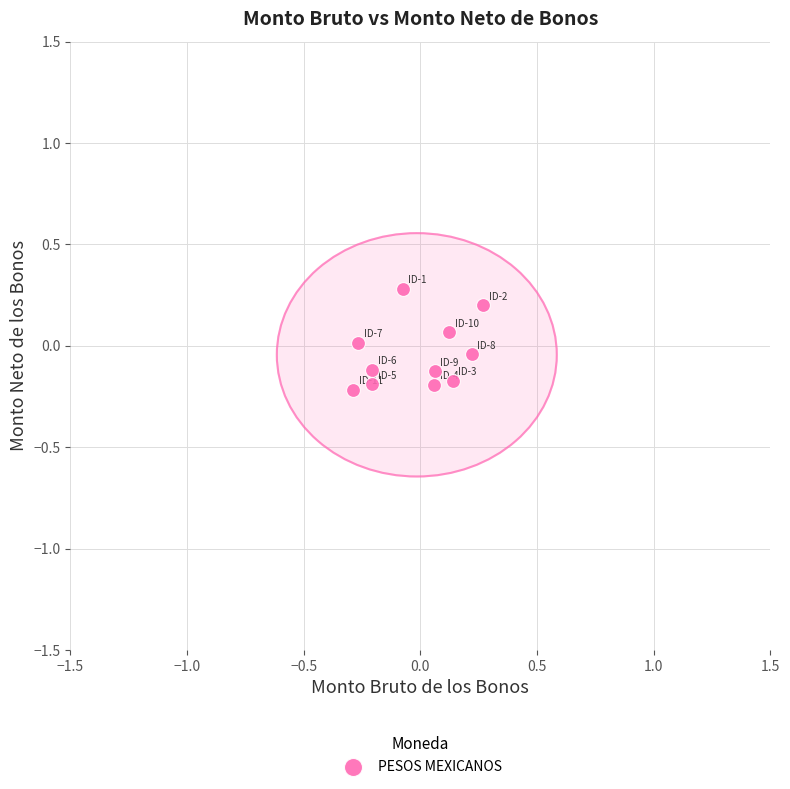

What is the range of Y values (max minus min)?

0.5